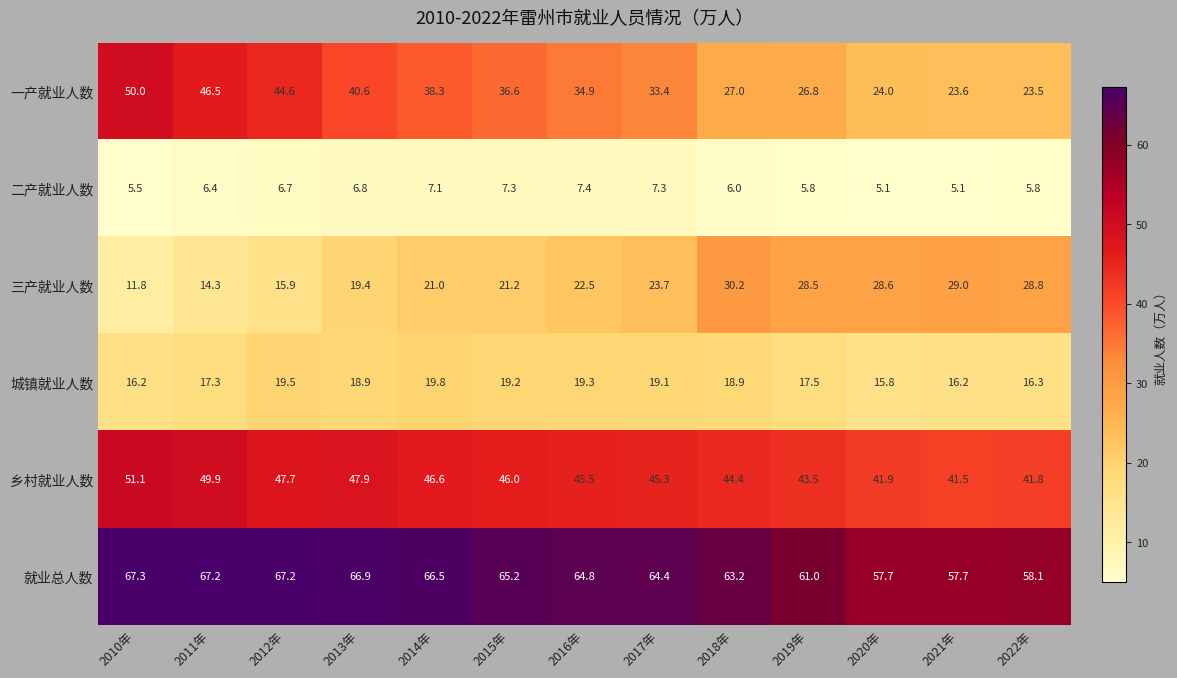

Rank the series by their maximum value, from highest to lowest.

就业总人数, 乡村就业人数, 一产就业人数, 三产就业人数, 城镇就业人数, 二产就业人数